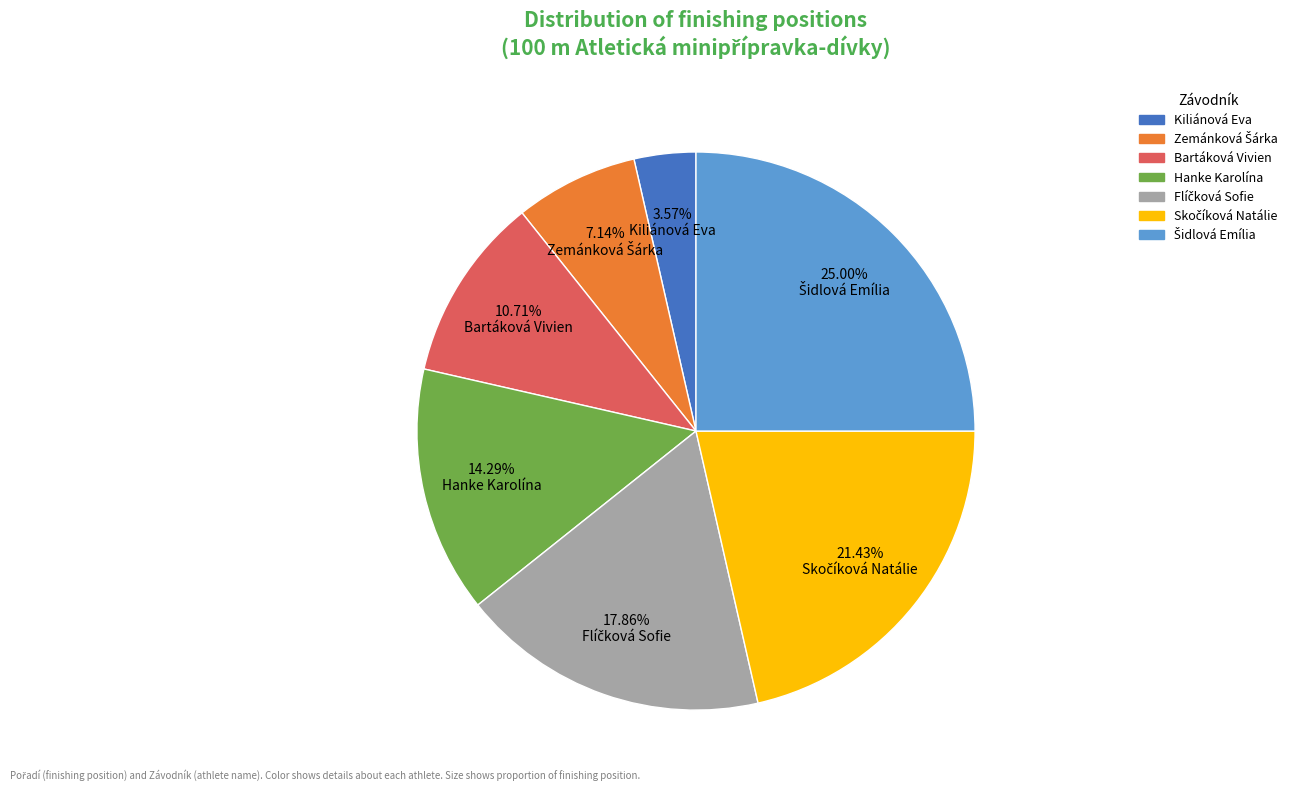

Does any single category account for the majority?

No